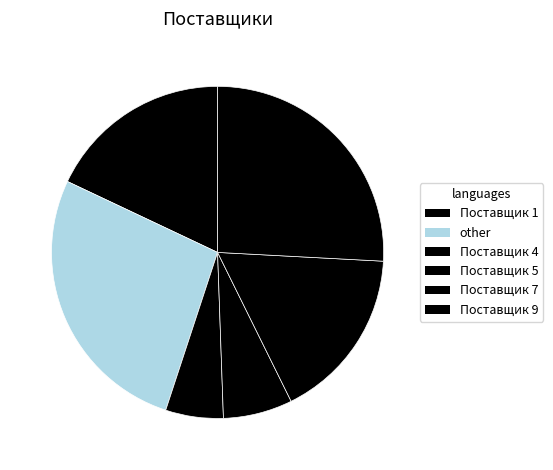

Count the number of slices in the pie.

6